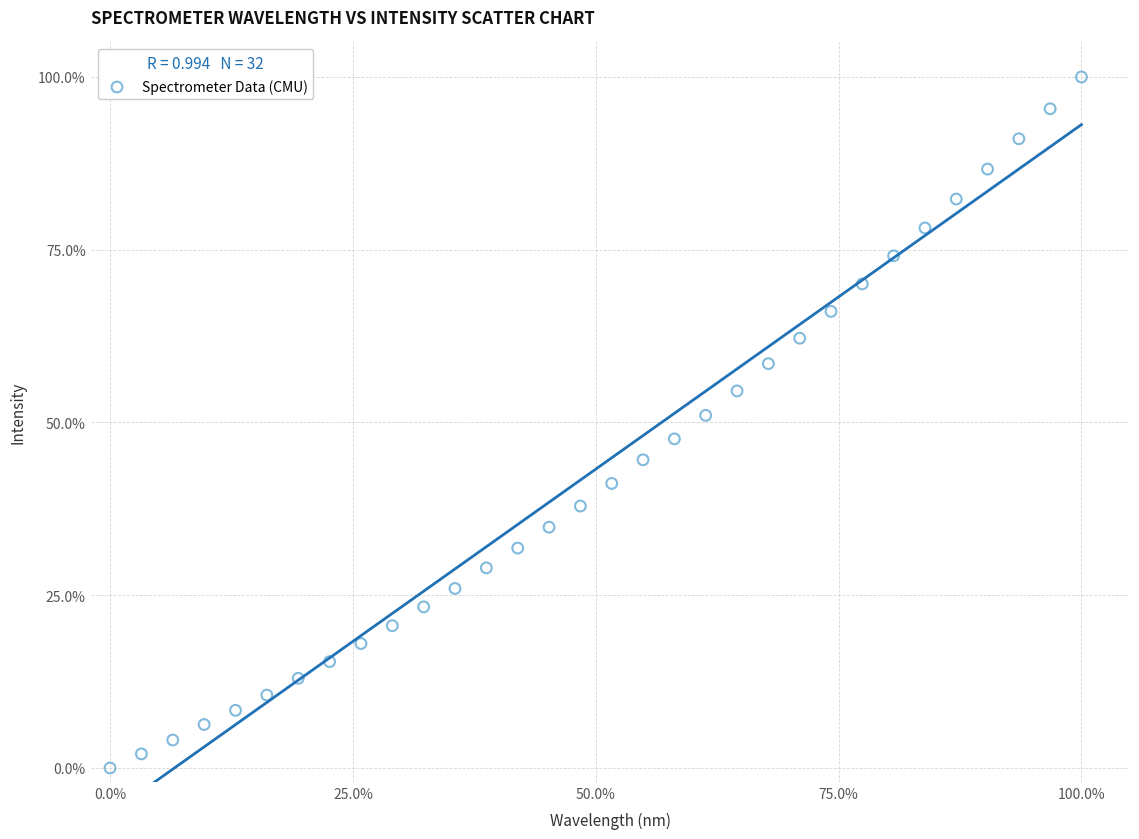

What is the range of Y values (max minus min)?

100.0